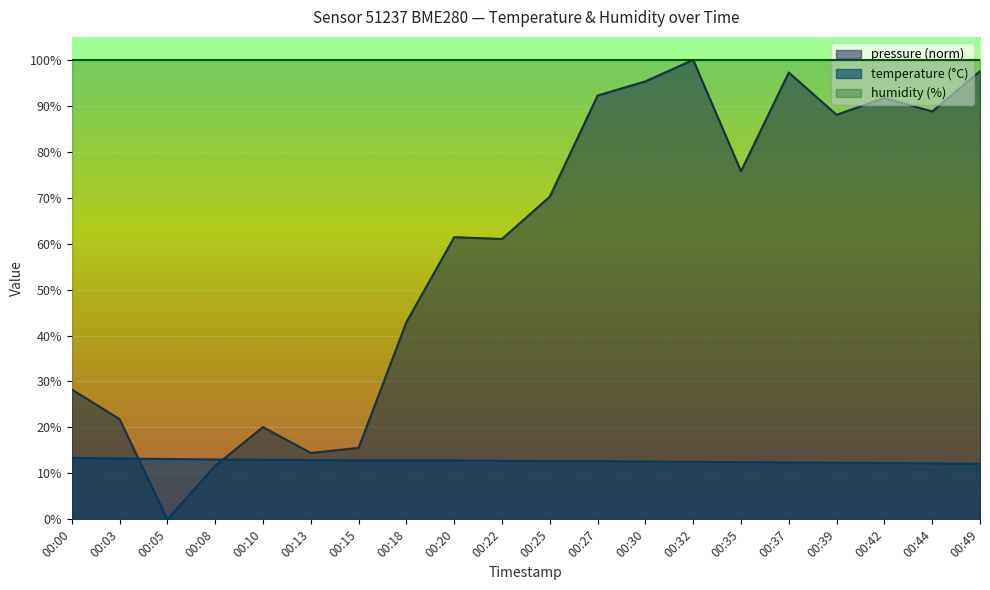

Reading left to right, what are all the values shown in this chart?

temperature: 00:00=13.4	00:03=13.2	00:05=13.1	00:08=13.0	00:10=13.0	00:13=12.9	00:15=12.8	00:18=12.8	00:20=12.8	00:22=12.8	00:25=12.7	00:27=12.7	00:30=12.6	00:32=12.5	00:35=12.5	00:37=12.4	00:39=12.3	00:42=12.2	00:44=12.2	00:49=12.1
pressure_norm: 00:00=28.3	00:03=21.8	00:05=0.0	00:08=11.7	00:10=20.1	00:13=14.4	00:15=15.6	00:18=42.9	00:20=61.4	00:22=61.0	00:25=70.2	00:27=92.2	00:30=95.3	00:32=100.0	00:35=75.8	00:37=97.2	00:39=88.0	00:42=91.7	00:44=88.8	00:49=97.5